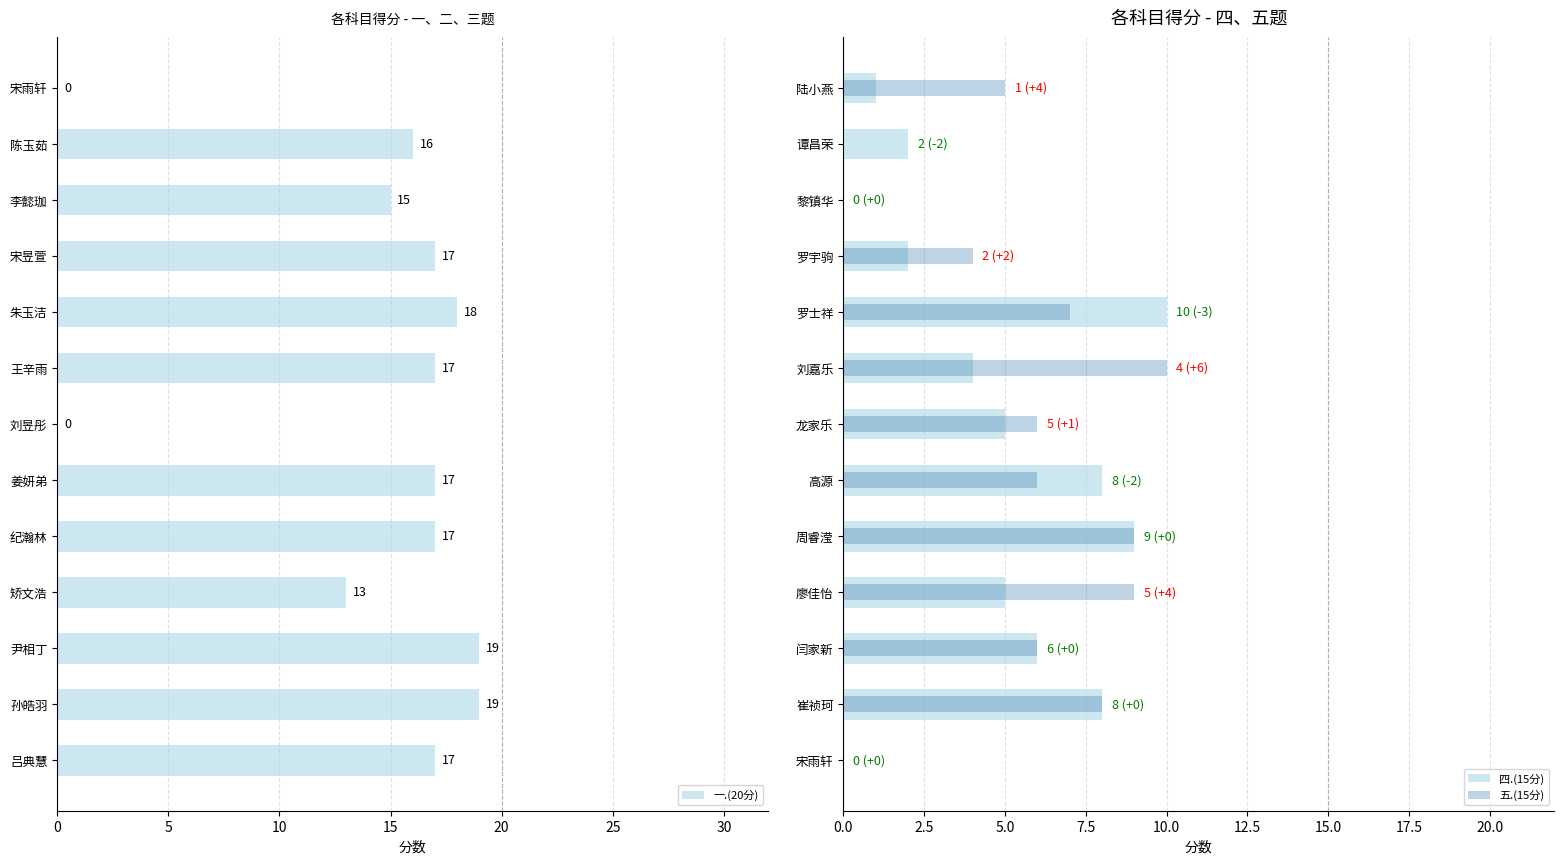

Does the chart contain any negative values?

No